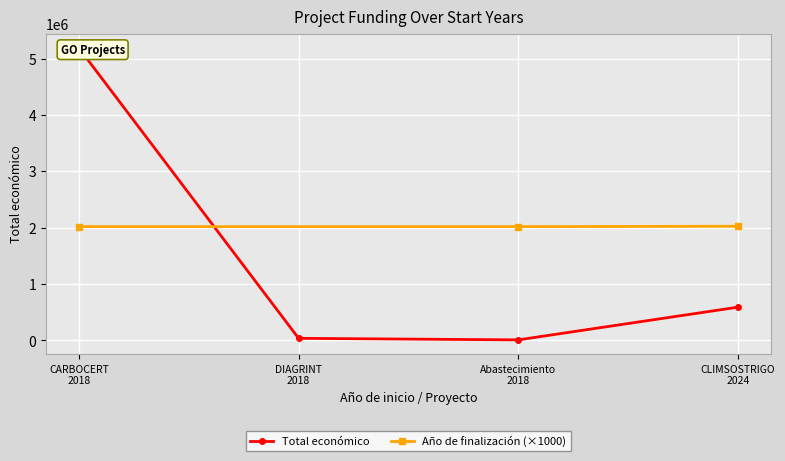

What is the sum of all values?

5826391